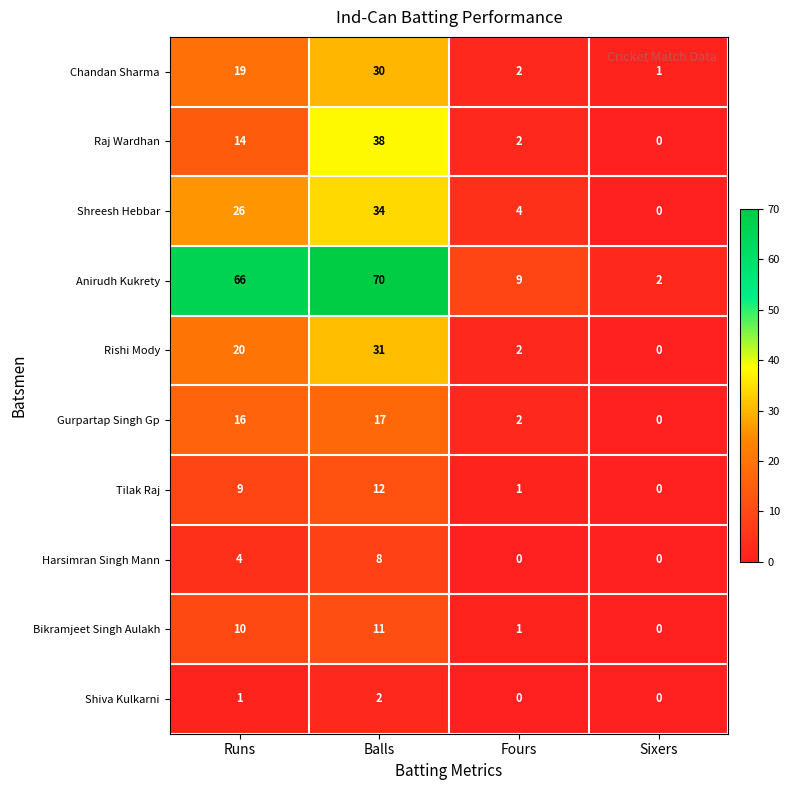

Where is Harsimran Singh Mann nearest to the value 4?

Runs